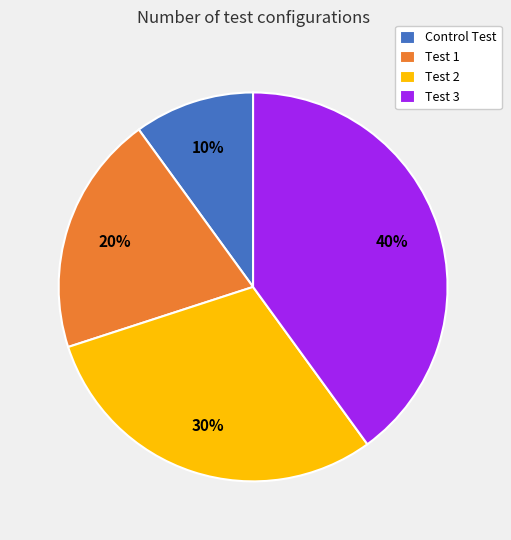

True or false: Test 2 accounts for 19% of the total.

False